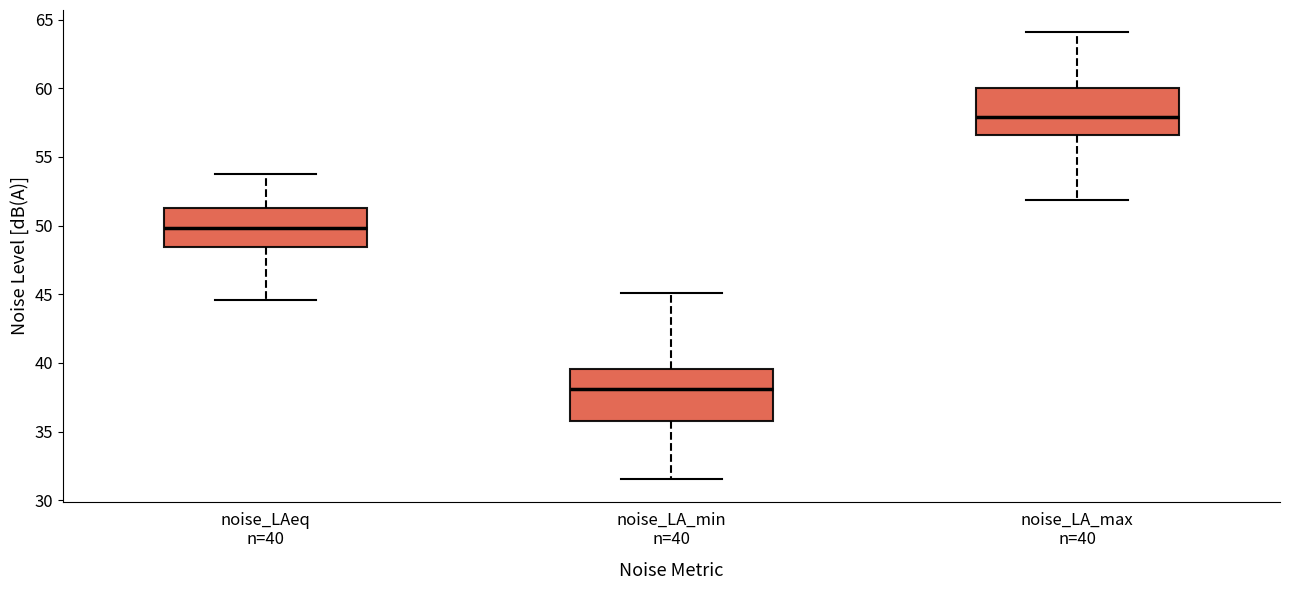

Reading left to right, transcribe this box plot: for each box, give where its median line is, the range the box spans, and where its two whiskers end, as read against the y-axis. The values are not printed on the chart, so give them approximately, as read against the axis.

noise_LAeq n=40: median 50.0, box 48.5 to 51.5, whiskers 44.5 to 53.5
noise_LA_min n=40: median 38.0, box 36.0 to 39.5, whiskers 31.5 to 45.0
noise_LA_max n=40: median 58.0, box 56.5 to 60.0, whiskers 52.0 to 64.0